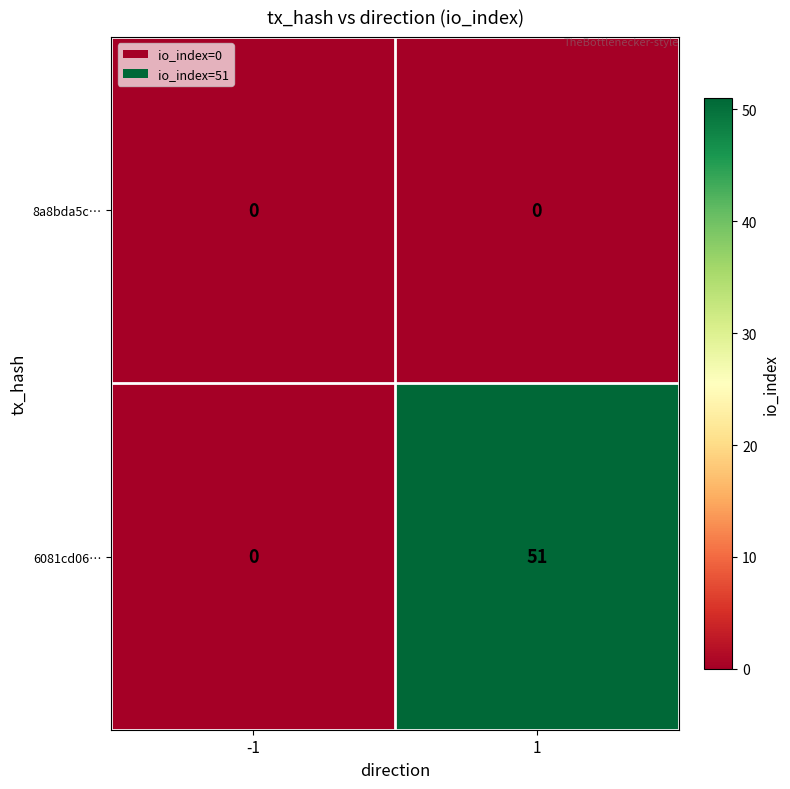

Which series changed the most between -1 and 1?

6081cd06…